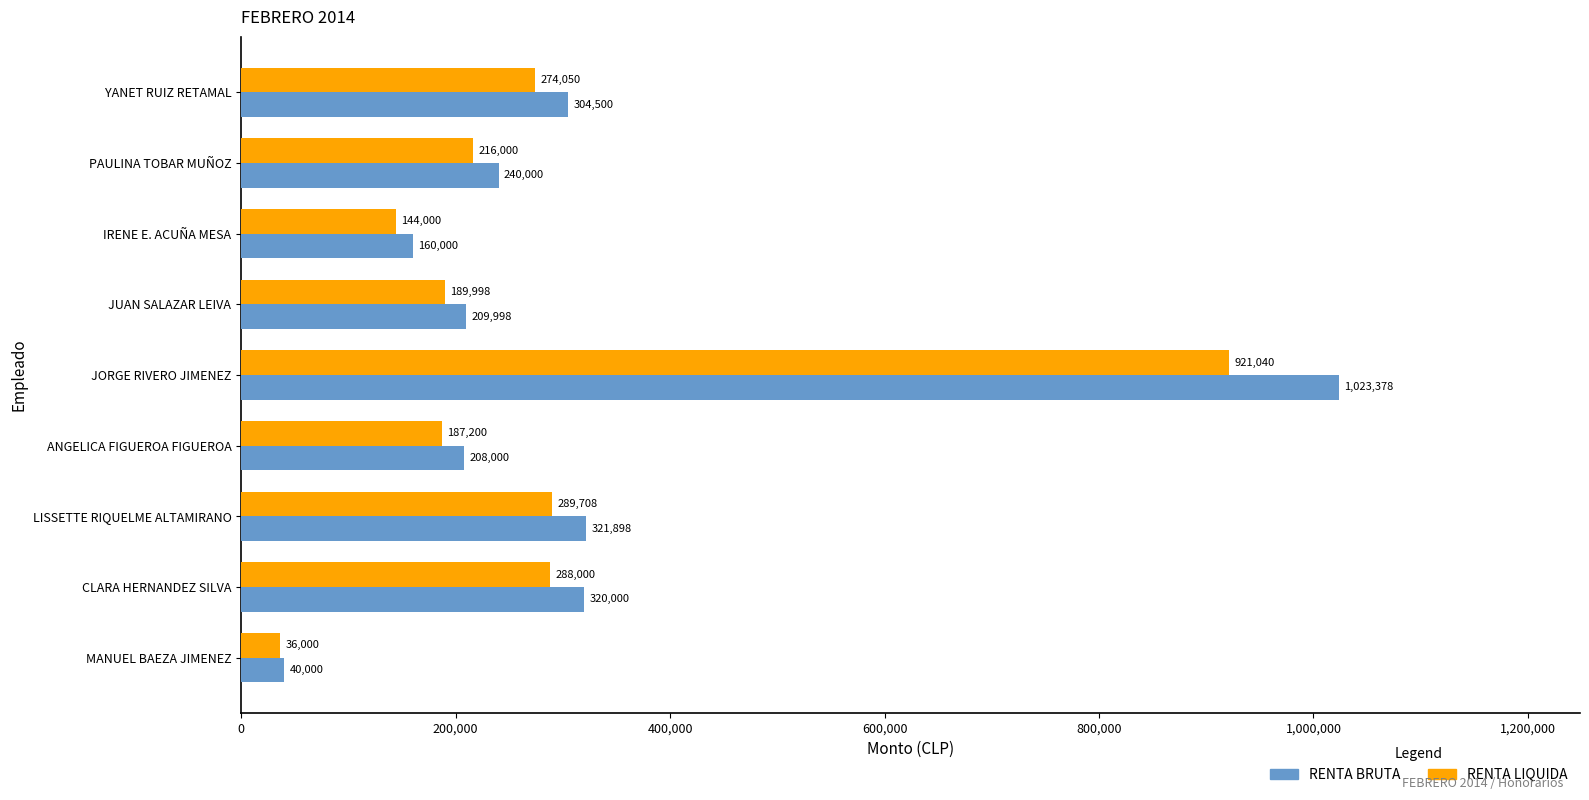

What is the difference between the maximum and minimum values in the RENTA BRUTA series?

983378